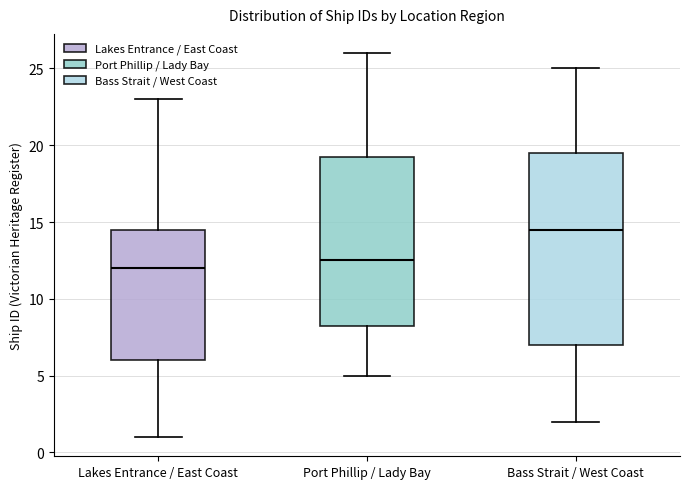

Reading left to right, transcribe this box plot: for each box, give where its median line is, the range the box spans, and where its two whiskers end, as read against the y-axis. The values are not printed on the chart, so give them approximately, as read against the axis.

Lakes Entrance / East Coast: median 12.0, box 6.0 to 14.5, whiskers 1.0 to 23.0
Port Phillip / Lady Bay: median 12.5, box 8.5 to 19.5, whiskers 5.0 to 26.0
Bass Strait / West Coast: median 14.5, box 7.0 to 19.5, whiskers 2.0 to 25.0